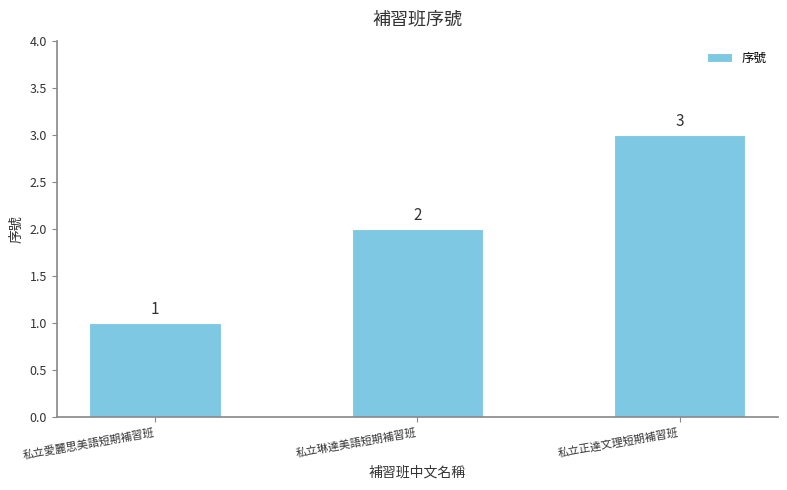

What is the value of the 2nd bar from the left?

2